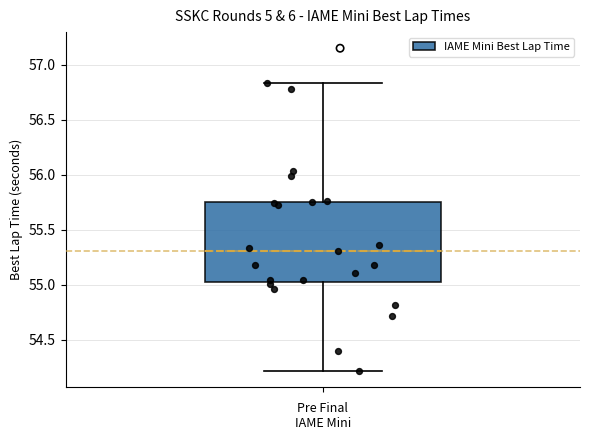

Where is the upper edge of the box on the y-axis? The values are not printed on the chart, so give them approximately, as read against the axis.

55.75